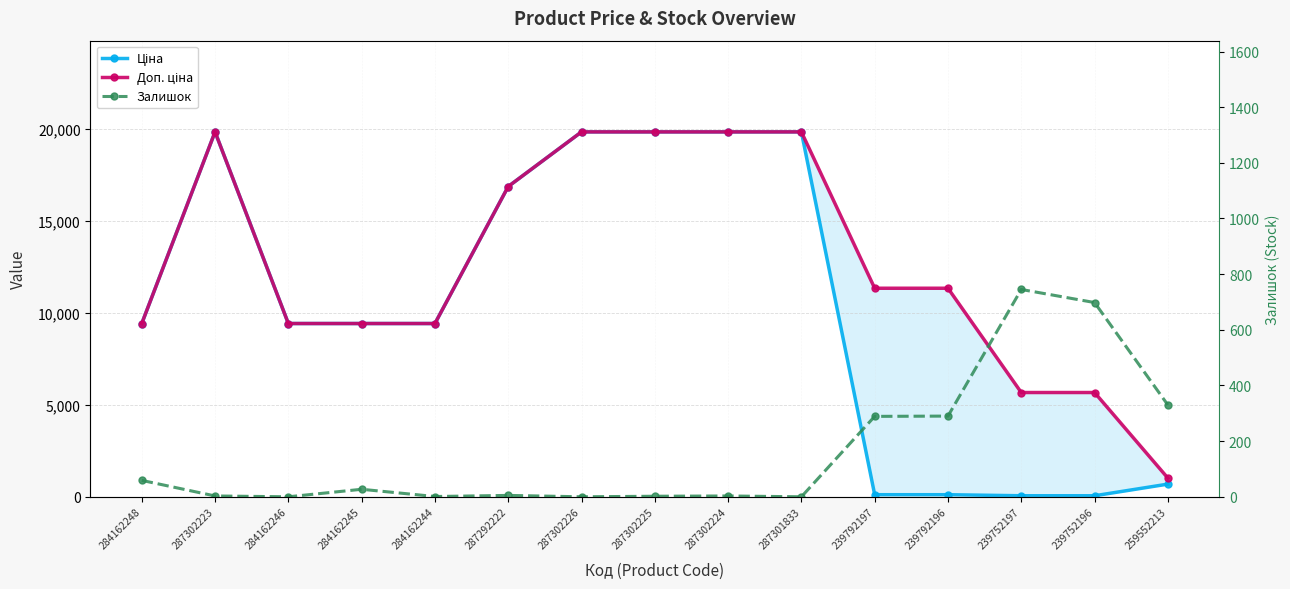

What are all the series names shown in the legend?

Ціна, Доп. ціна, Залишок